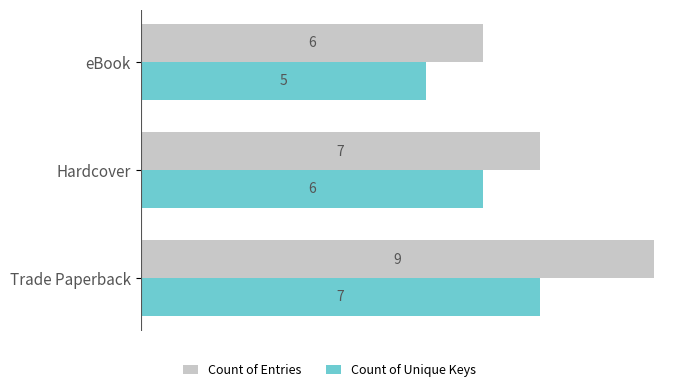

What is the average value of the Count of Entries series?

7